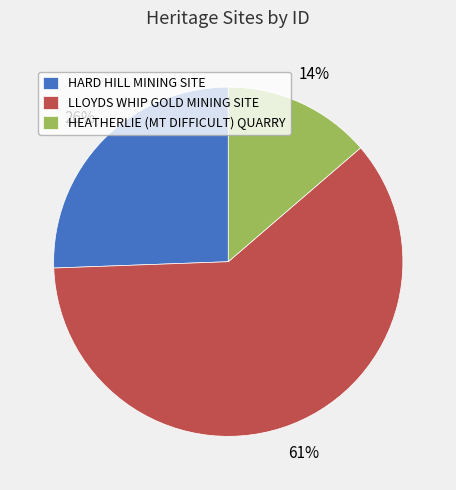

To the nearest percent, what is the difference between the LLOYDS WHIP GOLD MINING SITE and HARD HILL MINING SITE slice percentages?

35%